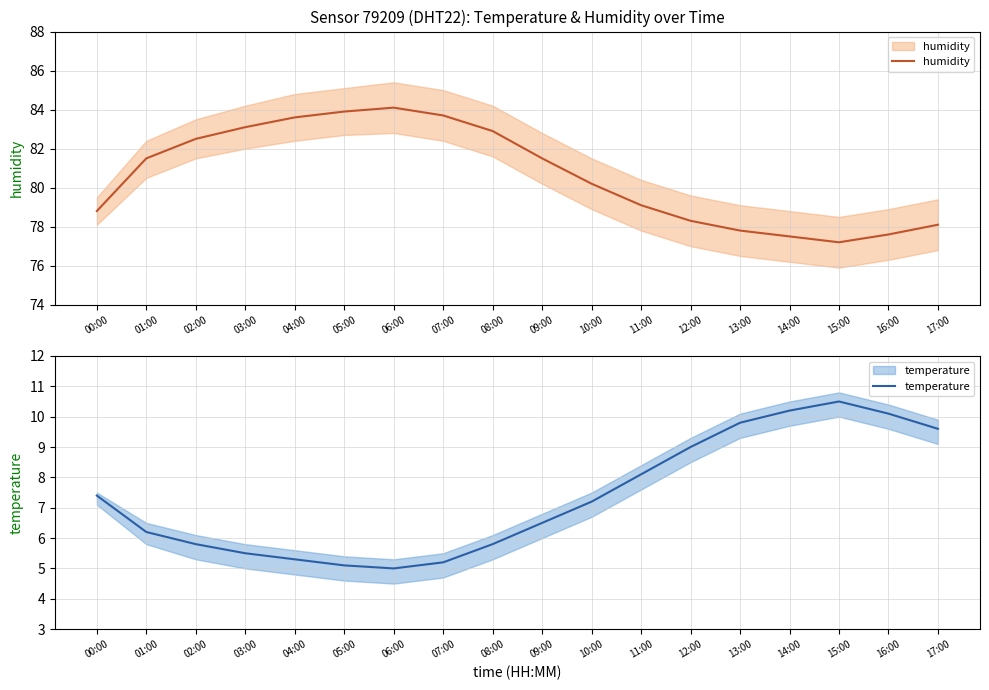

How many values in the humidity series are below 81?

9